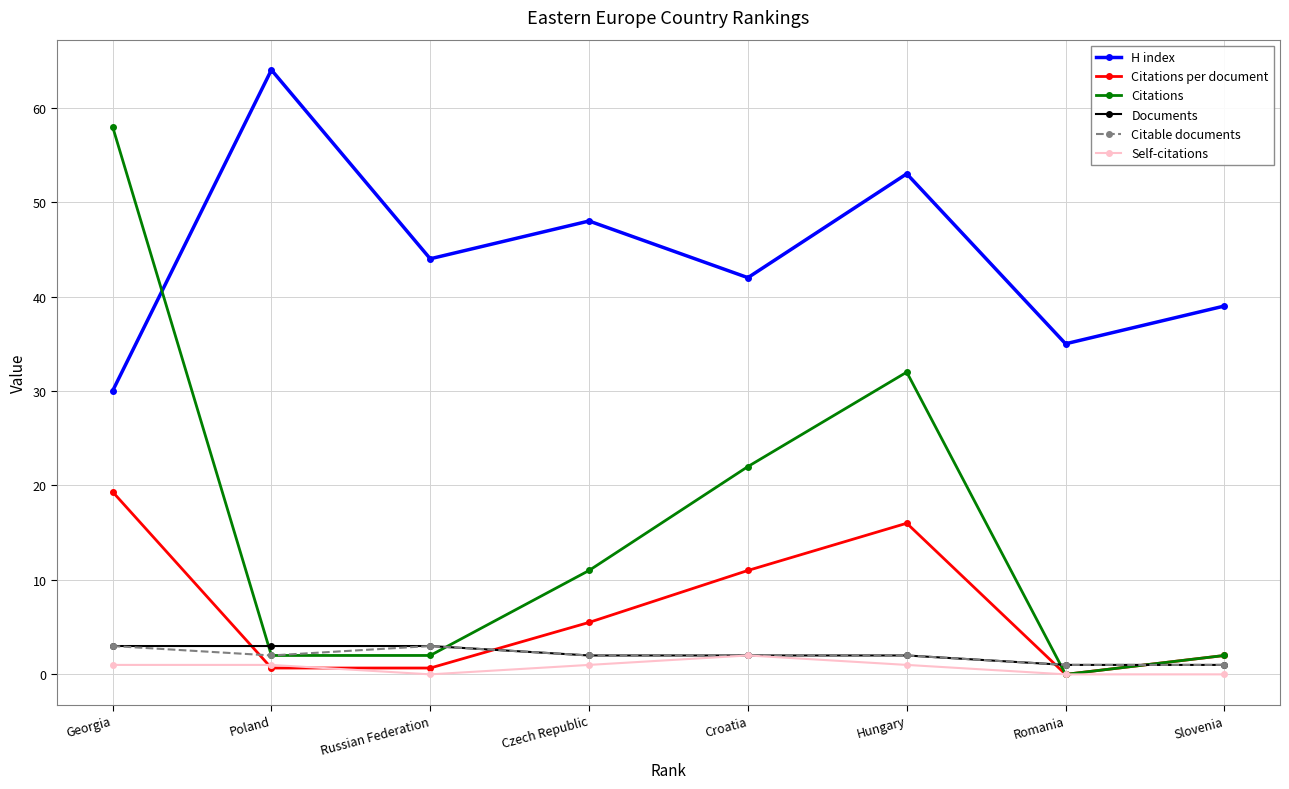

What position from the left is Hungary?

6